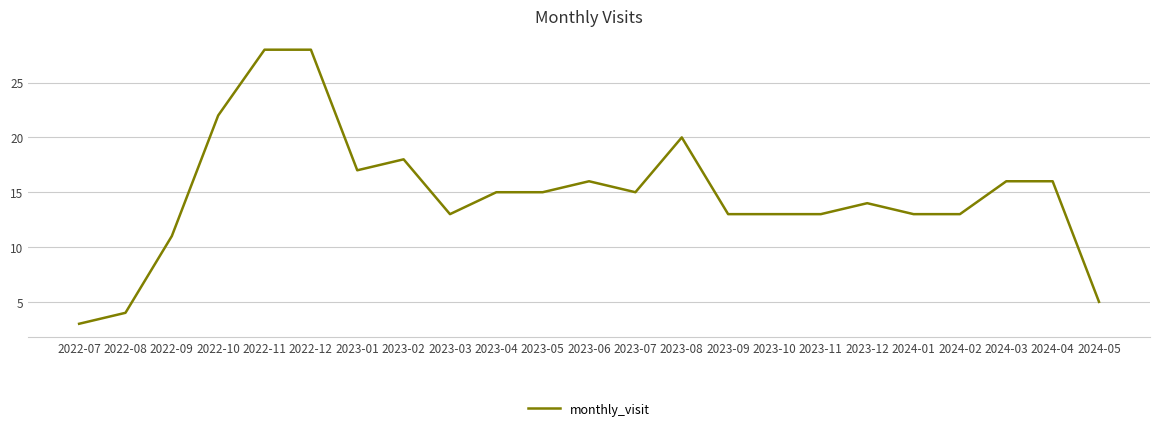

Count the number of data series in this chart.

1